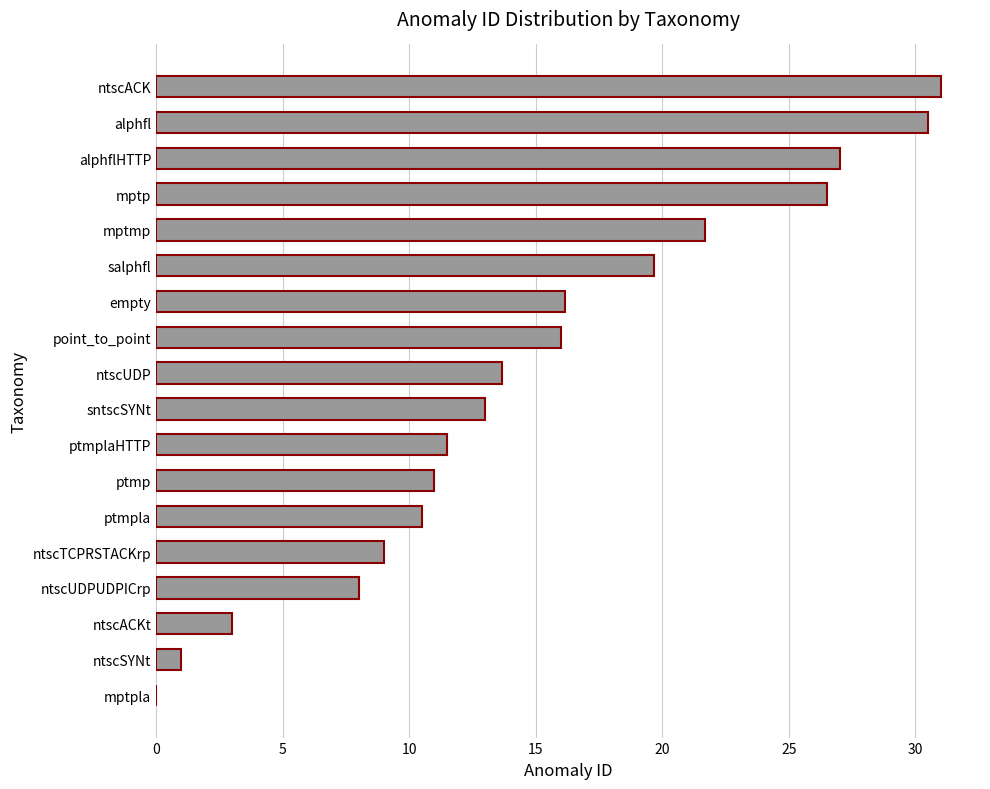

Reading top to bottom, transcribe all the data shown in this chart.

ntscACK=31.0	alphfl=30.5	alphflHTTP=27.0	mptp=26.5	mptmp=21.7	salphfl=19.7	empty=16.2	point_to_point=16.0	ntscUDP=13.7	sntscSYNt=13.0	ptmplaHTTP=11.5	ptmp=11.0	ptmpla=10.5	ntscTCPRSTACKrp=9.0	ntscUDPUDPICrp=8.0	ntscACKt=3.0	ntscSYNt=1.0	mptpla=0.0